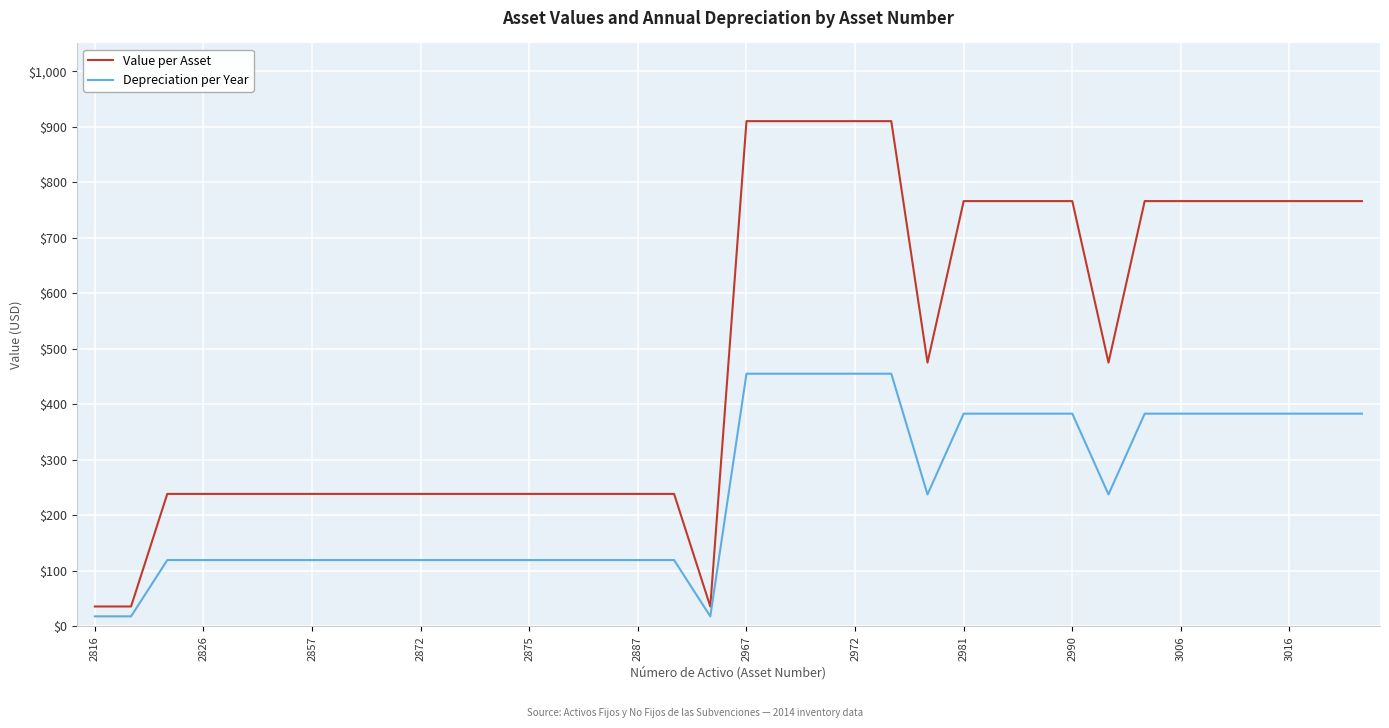

True or false: Value per Asset and Depreciation per Year intersect in this chart.

False